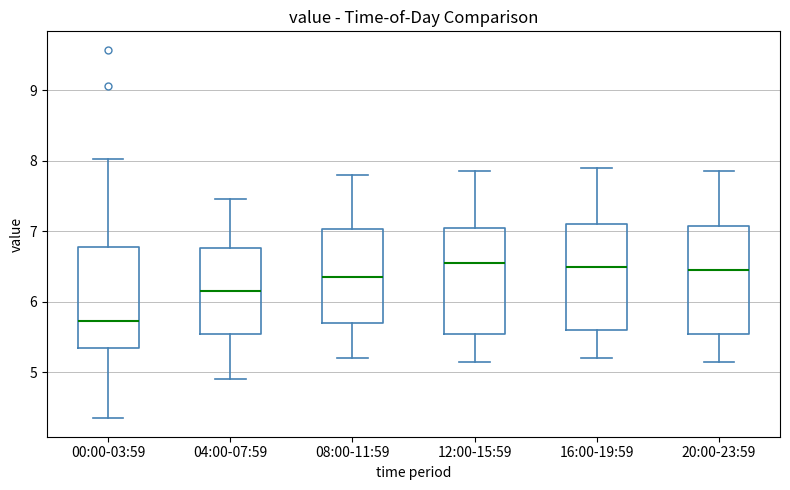

Reading left to right, read every box against the y-axis: the position of its median line, the range the box covers, and the ends of its whiskers. The values are not printed on the chart, so give them approximately, as read against the axis.

00:00-03:59: median 5.7, box 5.4 to 6.8, whiskers 4.4 to 8.0
04:00-07:59: median 6.2, box 5.6 to 6.8, whiskers 4.9 to 7.5
08:00-11:59: median 6.4, box 5.7 to 7.0, whiskers 5.2 to 7.8
12:00-15:59: median 6.6, box 5.6 to 7.1, whiskers 5.2 to 7.9
16:00-19:59: median 6.5, box 5.6 to 7.1, whiskers 5.2 to 7.9
20:00-23:59: median 6.5, box 5.6 to 7.1, whiskers 5.2 to 7.9